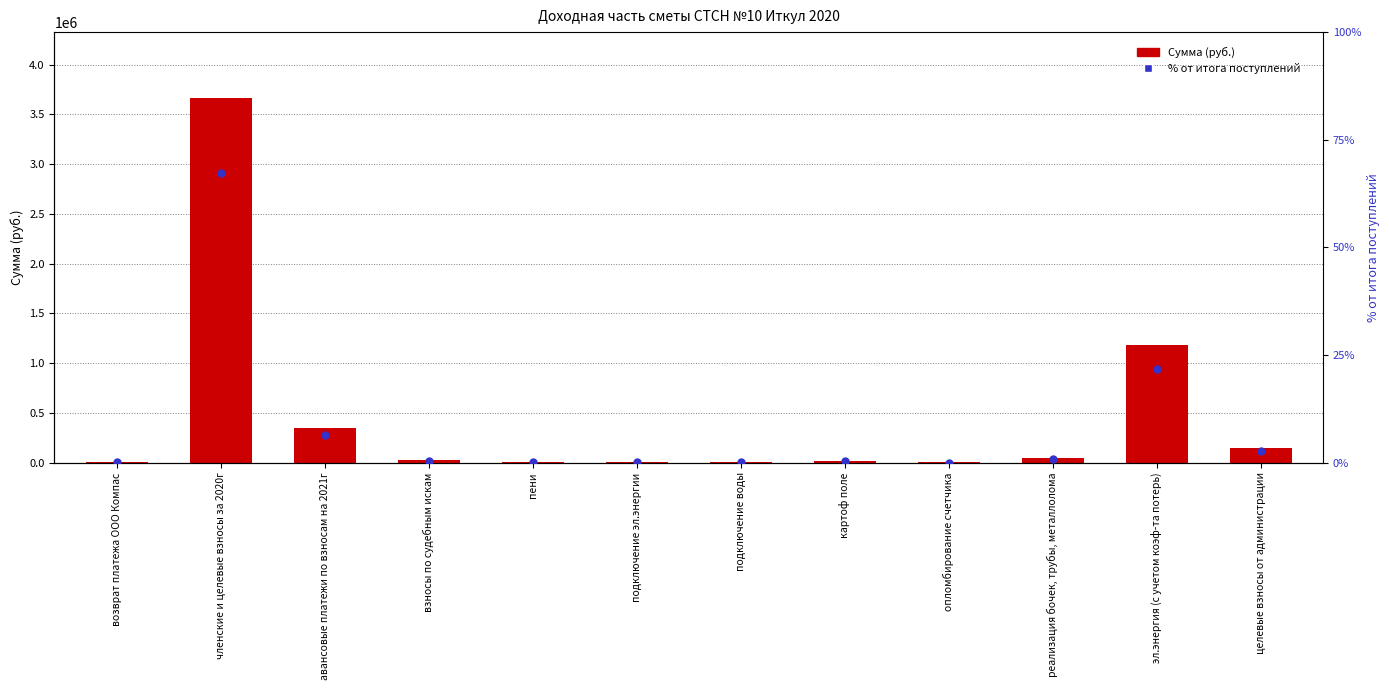

Is the value of Сумма (руб.) at эл.энергия (с учетом коэф-та потерь) greater than the value of % от итога at подключение эл.энергии?

Yes